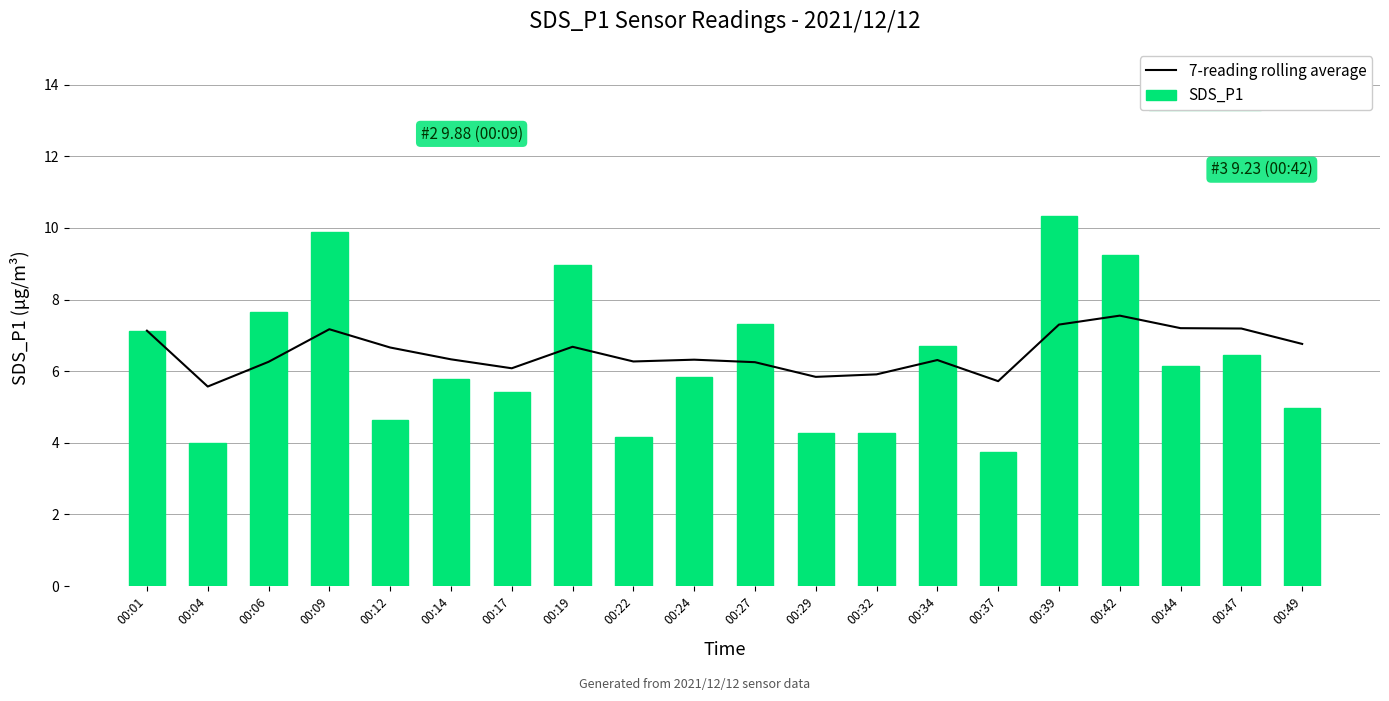

Which series changed the most between 00:37 and 00:47?

SDS_P1